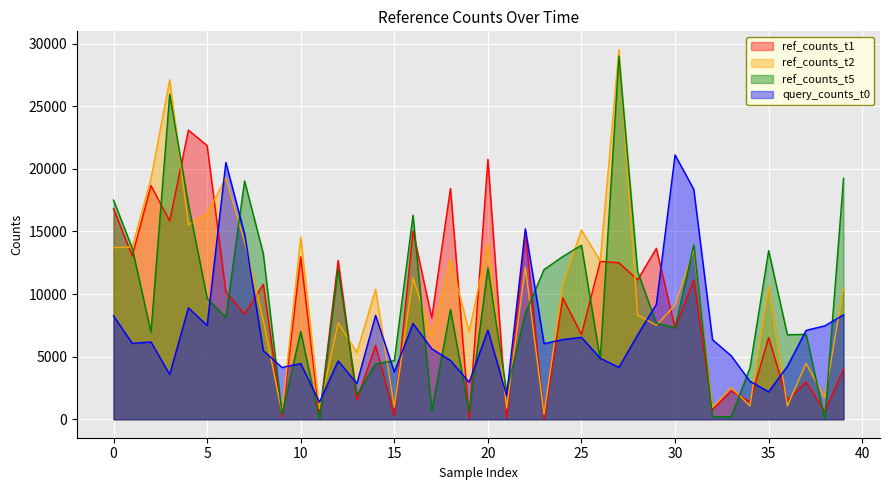

The value of ref_counts_t5 at 30 is 7302. True or false?

True